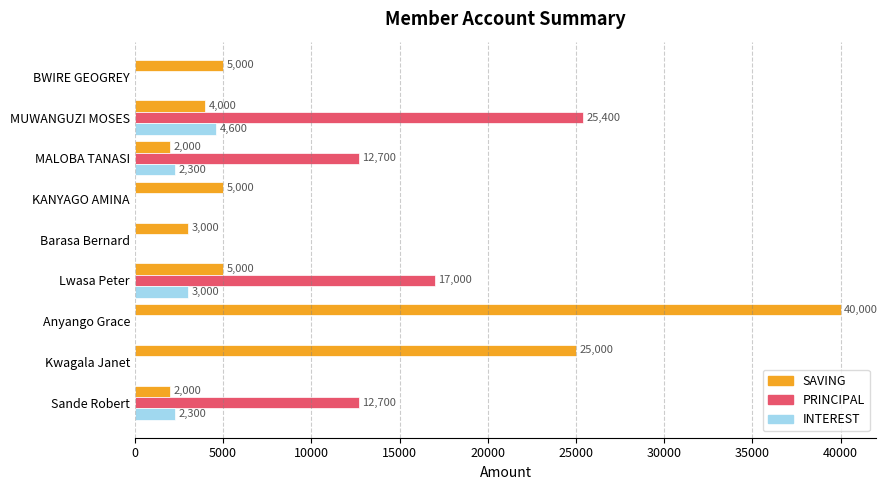

How many categories are shown in the chart?

9